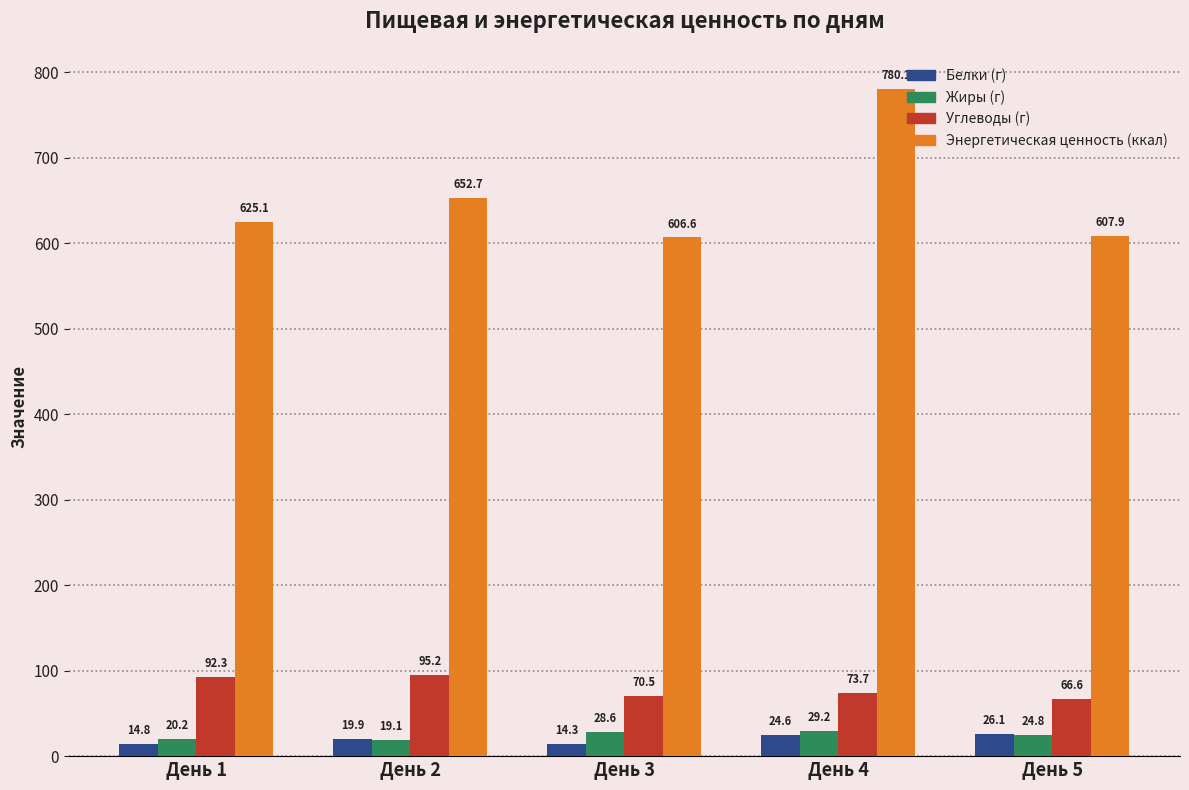

Reading left to right, transcribe all the data shown in this chart.

Белки (г): День 1=14.8	День 2=19.9	День 3=14.3	День 4=24.6	День 5=26.1
Жиры (г): День 1=20.2	День 2=19.1	День 3=28.6	День 4=29.2	День 5=24.8
Углеводы (г): День 1=92.3	День 2=95.2	День 3=70.5	День 4=73.7	День 5=66.6
Энергетическая ценность (ккал): День 1=625.1	День 2=652.7	День 3=606.6	День 4=780.1	День 5=607.9